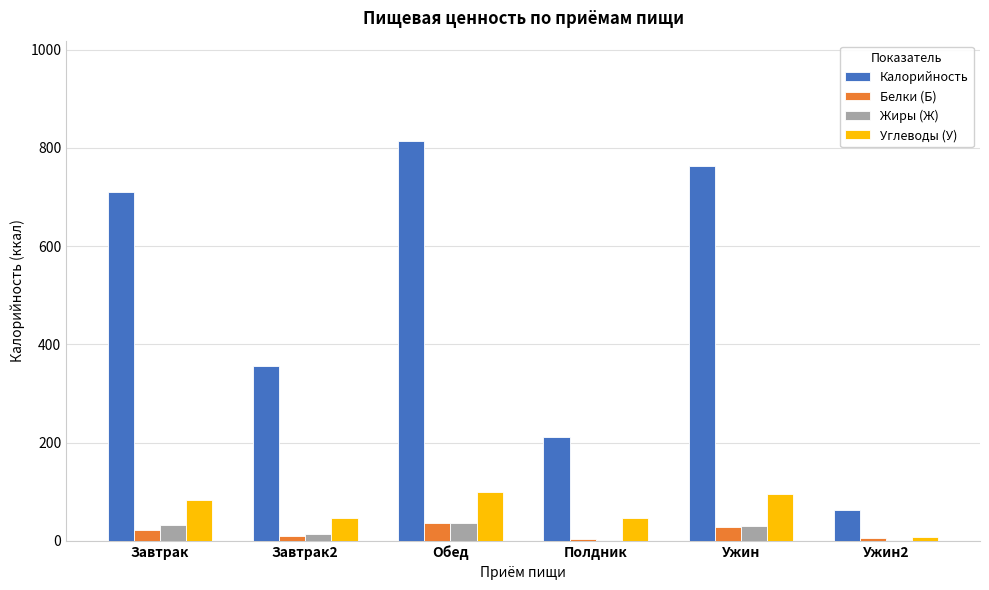

Which category has the highest value across all series?

Обед